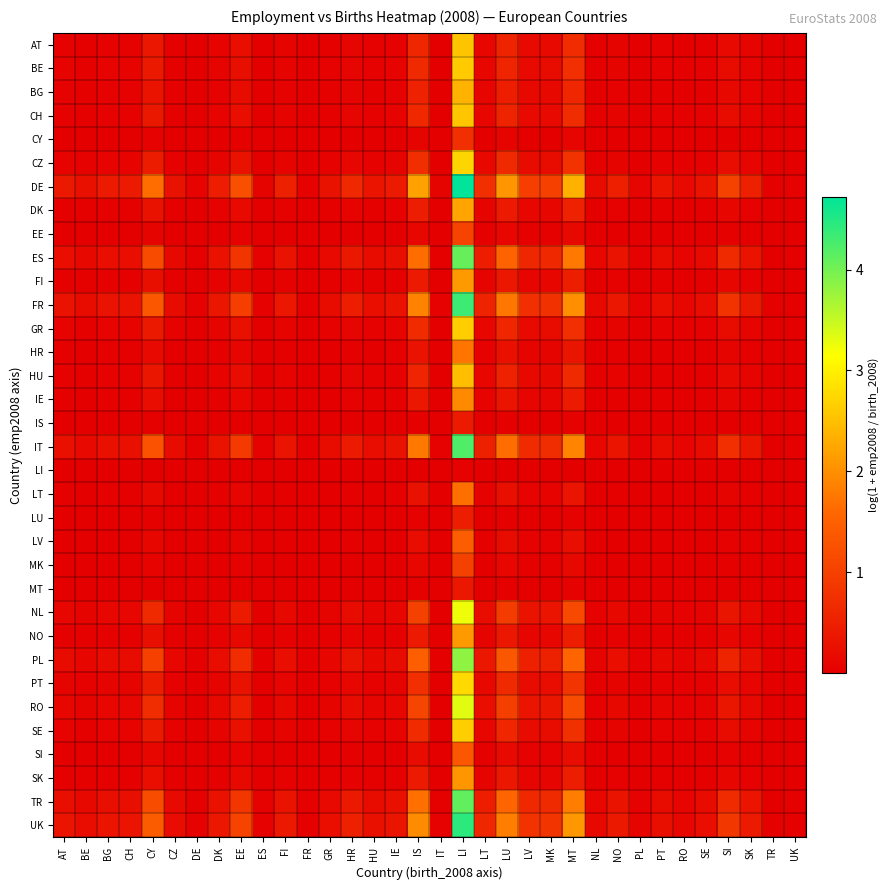

Reading left to right, list all the values displayed in this chart.

AT: AT=0.1	BE=0.0	BG=0.1	CH=0.1	CY=0.4	CZ=0.0	DE=0.0	DK=0.1	EE=0.2	ES=0.0	FI=0.1	FR=0.0	GR=0.0	HR=0.1	HU=0.0	IE=0.1	IS=0.6	IT=0.0	LI=2.5	LT=0.1	LU=0.5	LV=0.2	MK=0.2	MT=0.7	NL=0.0	NO=0.1	PL=0.0	PT=0.0	RO=0.0	SE=0.0	SI=0.2	SK=0.1	TR=0.0	UK=0.0
BE: AT=0.1	BE=0.0	BG=0.1	CH=0.1	CY=0.4	CZ=0.0	DE=0.0	DK=0.1	EE=0.2	ES=0.0	FI=0.1	FR=0.0	GR=0.0	HR=0.1	HU=0.0	IE=0.1	IS=0.7	IT=0.0	LI=2.6	LT=0.1	LU=0.6	LV=0.2	MK=0.2	MT=0.7	NL=0.0	NO=0.1	PL=0.0	PT=0.0	RO=0.0	SE=0.0	SI=0.2	SK=0.1	TR=0.0	UK=0.0
BG: AT=0.0	BE=0.0	BG=0.0	CH=0.0	CY=0.3	CZ=0.0	DE=0.0	DK=0.1	EE=0.2	ES=0.0	FI=0.1	FR=0.0	GR=0.0	HR=0.1	HU=0.0	IE=0.0	IS=0.5	IT=0.0	LI=2.4	LT=0.1	LU=0.5	LV=0.1	MK=0.1	MT=0.6	NL=0.0	NO=0.1	PL=0.0	PT=0.0	RO=0.0	SE=0.0	SI=0.1	SK=0.1	TR=0.0	UK=0.0
CH: AT=0.1	BE=0.0	BG=0.1	CH=0.1	CY=0.4	CZ=0.0	DE=0.0	DK=0.1	EE=0.2	ES=0.0	FI=0.1	FR=0.0	GR=0.0	HR=0.1	HU=0.0	IE=0.1	IS=0.6	IT=0.0	LI=2.6	LT=0.1	LU=0.6	LV=0.2	MK=0.2	MT=0.7	NL=0.0	NO=0.1	PL=0.0	PT=0.0	RO=0.0	SE=0.0	SI=0.2	SK=0.1	TR=0.0	UK=0.0
CY: AT=0.0	BE=0.0	BG=0.0	CH=0.0	CY=0.0	CZ=0.0	DE=0.0	DK=0.0	EE=0.0	ES=0.0	FI=0.0	FR=0.0	GR=0.0	HR=0.0	HU=0.0	IE=0.0	IS=0.1	IT=0.0	LI=0.7	LT=0.0	LU=0.1	LV=0.0	MK=0.0	MT=0.1	NL=0.0	NO=0.0	PL=0.0	PT=0.0	RO=0.0	SE=0.0	SI=0.0	SK=0.0	TR=0.0	UK=0.0
CZ: AT=0.1	BE=0.0	BG=0.1	CH=0.1	CY=0.4	CZ=0.0	DE=0.0	DK=0.1	EE=0.3	ES=0.0	FI=0.1	FR=0.0	GR=0.0	HR=0.1	HU=0.0	IE=0.1	IS=0.7	IT=0.0	LI=2.7	LT=0.1	LU=0.6	LV=0.2	MK=0.2	MT=0.8	NL=0.0	NO=0.1	PL=0.0	PT=0.0	RO=0.0	SE=0.0	SI=0.2	SK=0.1	TR=0.0	UK=0.0
DE: AT=0.4	BE=0.3	BG=0.4	CH=0.4	CY=1.7	CZ=0.3	DE=0.1	DK=0.5	EE=1.2	ES=0.1	FI=0.5	FR=0.0	GR=0.3	HR=0.6	HU=0.3	IE=0.4	IS=2.2	IT=0.1	LI=4.7	LT=0.7	LU=2.1	LV=1.0	MK=1.0	MT=2.3	NL=0.2	NO=0.5	PL=0.1	PT=0.3	RO=0.2	SE=0.3	SI=1.0	SK=0.5	TR=0.0	UK=0.0
DK: AT=0.0	BE=0.0	BG=0.0	CH=0.0	CY=0.3	CZ=0.0	DE=0.0	DK=0.0	EE=0.2	ES=0.0	FI=0.0	FR=0.0	GR=0.0	HR=0.1	HU=0.0	IE=0.0	IS=0.5	IT=0.0	LI=2.2	LT=0.1	LU=0.4	LV=0.1	MK=0.1	MT=0.5	NL=0.0	NO=0.0	PL=0.0	PT=0.0	RO=0.0	SE=0.0	SI=0.1	SK=0.0	TR=0.0	UK=0.0
EE: AT=0.0	BE=0.0	BG=0.0	CH=0.0	CY=0.1	CZ=0.0	DE=0.0	DK=0.0	EE=0.0	ES=0.0	FI=0.0	FR=0.0	GR=0.0	HR=0.0	HU=0.0	IE=0.0	IS=0.1	IT=0.0	LI=1.1	LT=0.0	LU=0.1	LV=0.0	MK=0.0	MT=0.1	NL=0.0	NO=0.0	PL=0.0	PT=0.0	RO=0.0	SE=0.0	SI=0.0	SK=0.0	TR=0.0	UK=0.0
ES: AT=0.2	BE=0.1	BG=0.2	CH=0.2	CY=1.2	CZ=0.2	DE=0.0	DK=0.3	EE=0.8	ES=0.0	FI=0.3	FR=0.0	GR=0.2	HR=0.4	HU=0.2	IE=0.2	IS=1.6	IT=0.0	LI=4.1	LT=0.5	LU=1.5	LV=0.6	MK=0.6	MT=1.8	NL=0.1	NO=0.3	PL=0.0	PT=0.2	RO=0.1	SE=0.2	SI=0.7	SK=0.3	TR=0.0	UK=0.0
FI: AT=0.0	BE=0.0	BG=0.0	CH=0.0	CY=0.2	CZ=0.0	DE=0.0	DK=0.0	EE=0.1	ES=0.0	FI=0.0	FR=0.0	GR=0.0	HR=0.1	HU=0.0	IE=0.0	IS=0.4	IT=0.0	LI=2.1	LT=0.1	LU=0.4	LV=0.1	MK=0.1	MT=0.5	NL=0.0	NO=0.0	PL=0.0	PT=0.0	RO=0.0	SE=0.0	SI=0.1	SK=0.0	TR=0.0	UK=0.0
FR: AT=0.3	BE=0.2	BG=0.3	CH=0.3	CY=1.4	CZ=0.2	DE=0.0	DK=0.3	EE=1.0	ES=0.0	FI=0.4	FR=0.0	GR=0.2	HR=0.5	HU=0.2	IE=0.3	IS=1.9	IT=0.0	LI=4.3	LT=0.6	LU=1.7	LV=0.7	MK=0.8	MT=2.0	NL=0.1	NO=0.4	PL=0.1	PT=0.2	RO=0.1	SE=0.2	SI=0.8	SK=0.4	TR=0.0	UK=0.0
GR: AT=0.1	BE=0.0	BG=0.1	CH=0.1	CY=0.4	CZ=0.0	DE=0.0	DK=0.1	EE=0.3	ES=0.0	FI=0.1	FR=0.0	GR=0.0	HR=0.1	HU=0.0	IE=0.1	IS=0.7	IT=0.0	LI=2.6	LT=0.1	LU=0.6	LV=0.2	MK=0.2	MT=0.7	NL=0.0	NO=0.1	PL=0.0	PT=0.0	RO=0.0	SE=0.0	SI=0.2	SK=0.1	TR=0.0	UK=0.0
HR: AT=0.0	BE=0.0	BG=0.0	CH=0.0	CY=0.2	CZ=0.0	DE=0.0	DK=0.0	EE=0.1	ES=0.0	FI=0.0	FR=0.0	GR=0.0	HR=0.0	HU=0.0	IE=0.0	IS=0.3	IT=0.0	LI=1.7	LT=0.0	LU=0.3	LV=0.1	MK=0.1	MT=0.3	NL=0.0	NO=0.0	PL=0.0	PT=0.0	RO=0.0	SE=0.0	SI=0.1	SK=0.0	TR=0.0	UK=0.0
HU: AT=0.0	BE=0.0	BG=0.0	CH=0.0	CY=0.4	CZ=0.0	DE=0.0	DK=0.1	EE=0.2	ES=0.0	FI=0.1	FR=0.0	GR=0.0	HR=0.1	HU=0.0	IE=0.1	IS=0.6	IT=0.0	LI=2.5	LT=0.1	LU=0.5	LV=0.2	MK=0.2	MT=0.7	NL=0.0	NO=0.1	PL=0.0	PT=0.0	RO=0.0	SE=0.0	SI=0.2	SK=0.1	TR=0.0	UK=0.0
IE: AT=0.0	BE=0.0	BG=0.0	CH=0.0	CY=0.2	CZ=0.0	DE=0.0	DK=0.0	EE=0.1	ES=0.0	FI=0.0	FR=0.0	GR=0.0	HR=0.0	HU=0.0	IE=0.0	IS=0.4	IT=0.0	LI=1.9	LT=0.1	LU=0.3	LV=0.1	MK=0.1	MT=0.4	NL=0.0	NO=0.0	PL=0.0	PT=0.0	RO=0.0	SE=0.0	SI=0.1	SK=0.0	TR=0.0	UK=0.0
IS: AT=0.0	BE=0.0	BG=0.0	CH=0.0	CY=0.0	CZ=0.0	DE=0.0	DK=0.0	EE=0.0	ES=0.0	FI=0.0	FR=0.0	GR=0.0	HR=0.0	HU=0.0	IE=0.0	IS=0.0	IT=0.0	LI=0.4	LT=0.0	LU=0.0	LV=0.0	MK=0.0	MT=0.0	NL=0.0	NO=0.0	PL=0.0	PT=0.0	RO=0.0	SE=0.0	SI=0.0	SK=0.0	TR=0.0	UK=0.0
IT: AT=0.3	BE=0.2	BG=0.3	CH=0.3	CY=1.3	CZ=0.2	DE=0.0	DK=0.3	EE=0.9	ES=0.0	FI=0.3	FR=0.0	GR=0.2	HR=0.4	HU=0.2	IE=0.3	IS=1.8	IT=0.0	LI=4.2	LT=0.5	LU=1.6	LV=0.7	MK=0.7	MT=1.9	NL=0.1	NO=0.3	PL=0.1	PT=0.2	RO=0.1	SE=0.2	SI=0.7	SK=0.3	TR=0.0	UK=0.0
LI: AT=0.0	BE=0.0	BG=0.0	CH=0.0	CY=0.0	CZ=0.0	DE=0.0	DK=0.0	EE=0.0	ES=0.0	FI=0.0	FR=0.0	GR=0.0	HR=0.0	HU=0.0	IE=0.0	IS=0.0	IT=0.0	LI=0.0	LT=0.0	LU=0.0	LV=0.0	MK=0.0	MT=0.0	NL=0.0	NO=0.0	PL=0.0	PT=0.0	RO=0.0	SE=0.0	SI=0.0	SK=0.0	TR=0.0	UK=0.0
LT: AT=0.0	BE=0.0	BG=0.0	CH=0.0	CY=0.2	CZ=0.0	DE=0.0	DK=0.0	EE=0.1	ES=0.0	FI=0.0	FR=0.0	GR=0.0	HR=0.0	HU=0.0	IE=0.0	IS=0.3	IT=0.0	LI=1.7	LT=0.0	LU=0.2	LV=0.1	MK=0.1	MT=0.3	NL=0.0	NO=0.0	PL=0.0	PT=0.0	RO=0.0	SE=0.0	SI=0.1	SK=0.0	TR=0.0	UK=0.0
LU: AT=0.0	BE=0.0	BG=0.0	CH=0.0	CY=0.0	CZ=0.0	DE=0.0	DK=0.0	EE=0.0	ES=0.0	FI=0.0	FR=0.0	GR=0.0	HR=0.0	HU=0.0	IE=0.0	IS=0.0	IT=0.0	LI=0.5	LT=0.0	LU=0.0	LV=0.0	MK=0.0	MT=0.0	NL=0.0	NO=0.0	PL=0.0	PT=0.0	RO=0.0	SE=0.0	SI=0.0	SK=0.0	TR=0.0	UK=0.0
LV: AT=0.0	BE=0.0	BG=0.0	CH=0.0	CY=0.1	CZ=0.0	DE=0.0	DK=0.0	EE=0.1	ES=0.0	FI=0.0	FR=0.0	GR=0.0	HR=0.0	HU=0.0	IE=0.0	IS=0.2	IT=0.0	LI=1.4	LT=0.0	LU=0.2	LV=0.0	MK=0.0	MT=0.2	NL=0.0	NO=0.0	PL=0.0	PT=0.0	RO=0.0	SE=0.0	SI=0.1	SK=0.0	TR=0.0	UK=0.0
MK: AT=0.0	BE=0.0	BG=0.0	CH=0.0	CY=0.1	CZ=0.0	DE=0.0	DK=0.0	EE=0.0	ES=0.0	FI=0.0	FR=0.0	GR=0.0	HR=0.0	HU=0.0	IE=0.0	IS=0.1	IT=0.0	LI=1.0	LT=0.0	LU=0.1	LV=0.0	MK=0.0	MT=0.1	NL=0.0	NO=0.0	PL=0.0	PT=0.0	RO=0.0	SE=0.0	SI=0.0	SK=0.0	TR=0.0	UK=0.0
MT: AT=0.0	BE=0.0	BG=0.0	CH=0.0	CY=0.0	CZ=0.0	DE=0.0	DK=0.0	EE=0.0	ES=0.0	FI=0.0	FR=0.0	GR=0.0	HR=0.0	HU=0.0	IE=0.0	IS=0.0	IT=0.0	LI=0.4	LT=0.0	LU=0.0	LV=0.0	MK=0.0	MT=0.0	NL=0.0	NO=0.0	PL=0.0	PT=0.0	RO=0.0	SE=0.0	SI=0.0	SK=0.0	TR=0.0	UK=0.0
NL: AT=0.1	BE=0.1	BG=0.1	CH=0.1	CY=0.7	CZ=0.1	DE=0.0	DK=0.1	EE=0.4	ES=0.0	FI=0.1	FR=0.0	GR=0.1	HR=0.2	HU=0.1	IE=0.1	IS=1.0	IT=0.0	LI=3.2	LT=0.2	LU=0.9	LV=0.3	MK=0.3	MT=1.1	NL=0.0	NO=0.1	PL=0.0	PT=0.1	RO=0.0	SE=0.1	SI=0.3	SK=0.1	TR=0.0	UK=0.0
NO: AT=0.0	BE=0.0	BG=0.0	CH=0.0	CY=0.2	CZ=0.0	DE=0.0	DK=0.0	EE=0.1	ES=0.0	FI=0.0	FR=0.0	GR=0.0	HR=0.1	HU=0.0	IE=0.0	IS=0.4	IT=0.0	LI=2.1	LT=0.1	LU=0.4	LV=0.1	MK=0.1	MT=0.5	NL=0.0	NO=0.0	PL=0.0	PT=0.0	RO=0.0	SE=0.0	SI=0.1	SK=0.0	TR=0.0	UK=0.0
PL: AT=0.2	BE=0.1	BG=0.2	CH=0.2	CY=1.0	CZ=0.1	DE=0.0	DK=0.2	EE=0.7	ES=0.0	FI=0.2	FR=0.0	GR=0.1	HR=0.3	HU=0.1	IE=0.2	IS=1.5	IT=0.0	LI=3.8	LT=0.4	LU=1.3	LV=0.5	MK=0.5	MT=1.6	NL=0.1	NO=0.2	PL=0.0	PT=0.1	RO=0.1	SE=0.1	SI=0.5	SK=0.2	TR=0.0	UK=0.0
PT: AT=0.1	BE=0.0	BG=0.1	CH=0.1	CY=0.4	CZ=0.0	DE=0.0	DK=0.1	EE=0.3	ES=0.0	FI=0.1	FR=0.0	GR=0.0	HR=0.1	HU=0.1	IE=0.1	IS=0.7	IT=0.0	LI=2.8	LT=0.1	LU=0.7	LV=0.2	MK=0.2	MT=0.8	NL=0.0	NO=0.1	PL=0.0	PT=0.0	RO=0.0	SE=0.0	SI=0.2	SK=0.1	TR=0.0	UK=0.0
RO: AT=0.1	BE=0.1	BG=0.1	CH=0.1	CY=0.7	CZ=0.1	DE=0.0	DK=0.1	EE=0.5	ES=0.0	FI=0.1	FR=0.0	GR=0.1	HR=0.2	HU=0.1	IE=0.1	IS=1.1	IT=0.0	LI=3.3	LT=0.2	LU=1.0	LV=0.3	MK=0.3	MT=1.2	NL=0.0	NO=0.1	PL=0.0	PT=0.1	RO=0.0	SE=0.1	SI=0.4	SK=0.2	TR=0.0	UK=0.0
SE: AT=0.1	BE=0.0	BG=0.1	CH=0.1	CY=0.4	CZ=0.0	DE=0.0	DK=0.1	EE=0.3	ES=0.0	FI=0.1	FR=0.0	GR=0.0	HR=0.1	HU=0.0	IE=0.1	IS=0.7	IT=0.0	LI=2.6	LT=0.1	LU=0.6	LV=0.2	MK=0.2	MT=0.7	NL=0.0	NO=0.1	PL=0.0	PT=0.0	RO=0.0	SE=0.0	SI=0.2	SK=0.1	TR=0.0	UK=0.0
SI: AT=0.0	BE=0.0	BG=0.0	CH=0.0	CY=0.1	CZ=0.0	DE=0.0	DK=0.0	EE=0.1	ES=0.0	FI=0.0	FR=0.0	GR=0.0	HR=0.0	HU=0.0	IE=0.0	IS=0.2	IT=0.0	LI=1.3	LT=0.0	LU=0.2	LV=0.0	MK=0.0	MT=0.2	NL=0.0	NO=0.0	PL=0.0	PT=0.0	RO=0.0	SE=0.0	SI=0.0	SK=0.0	TR=0.0	UK=0.0
SK: AT=0.0	BE=0.0	BG=0.0	CH=0.0	CY=0.2	CZ=0.0	DE=0.0	DK=0.0	EE=0.1	ES=0.0	FI=0.0	FR=0.0	GR=0.0	HR=0.1	HU=0.0	IE=0.0	IS=0.4	IT=0.0	LI=2.1	LT=0.1	LU=0.4	LV=0.1	MK=0.1	MT=0.5	NL=0.0	NO=0.0	PL=0.0	PT=0.0	RO=0.0	SE=0.0	SI=0.1	SK=0.0	TR=0.0	UK=0.0
TR: AT=0.2	BE=0.2	BG=0.2	CH=0.2	CY=1.2	CZ=0.2	DE=0.0	DK=0.3	EE=0.8	ES=0.0	FI=0.3	FR=0.0	GR=0.2	HR=0.4	HU=0.2	IE=0.3	IS=1.7	IT=0.0	LI=4.1	LT=0.5	LU=1.6	LV=0.6	MK=0.7	MT=1.8	NL=0.1	NO=0.3	PL=0.0	PT=0.2	RO=0.1	SE=0.2	SI=0.7	SK=0.3	TR=0.0	UK=0.0
UK: AT=0.3	BE=0.2	BG=0.3	CH=0.3	CY=1.4	CZ=0.2	DE=0.0	DK=0.4	EE=1.0	ES=0.1	FI=0.4	FR=0.0	GR=0.2	HR=0.5	HU=0.3	IE=0.3	IS=2.0	IT=0.0	LI=4.4	LT=0.6	LU=1.8	LV=0.8	MK=0.8	MT=2.1	NL=0.1	NO=0.4	PL=0.1	PT=0.2	RO=0.1	SE=0.2	SI=0.9	SK=0.4	TR=0.0	UK=0.0